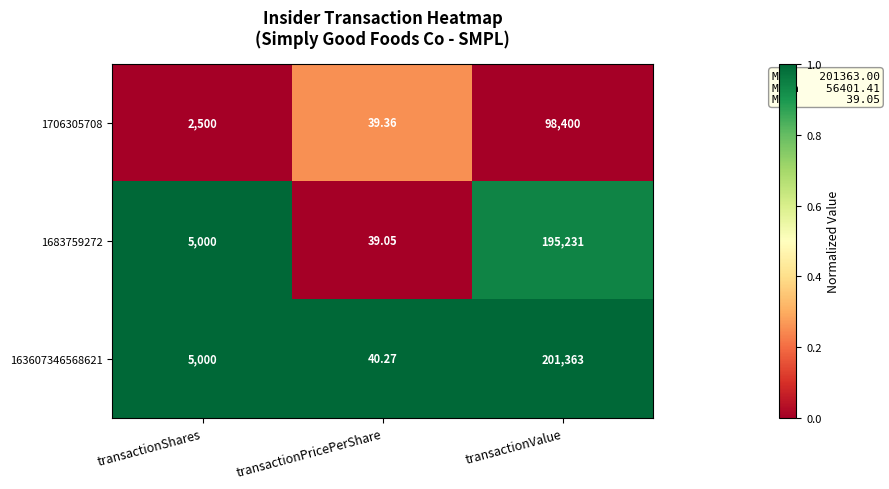

At which label does 1683759272 reach its peak?

transactionValue